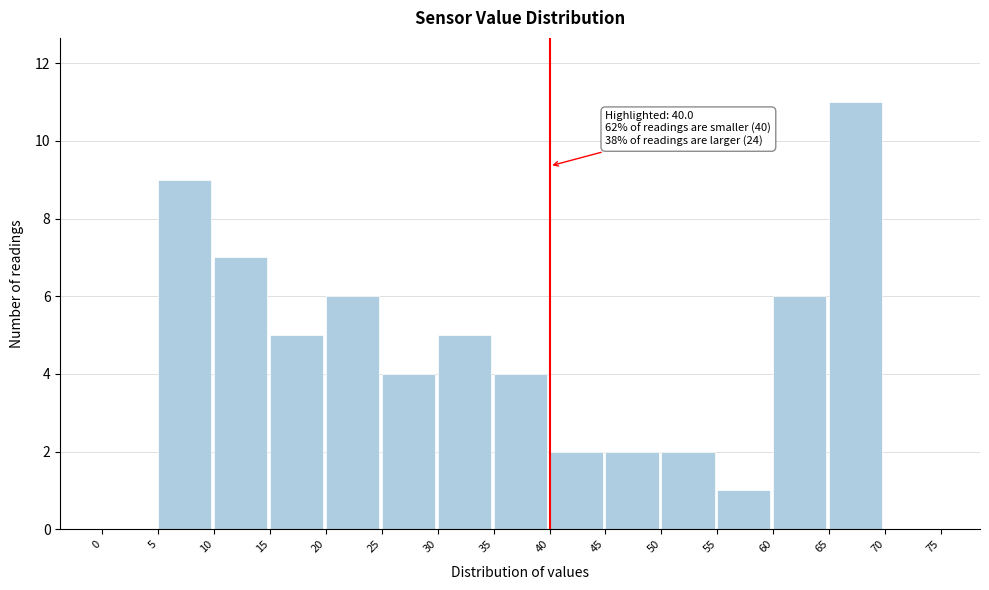

Which range on the x-axis has the tallest bar?

65 to 70